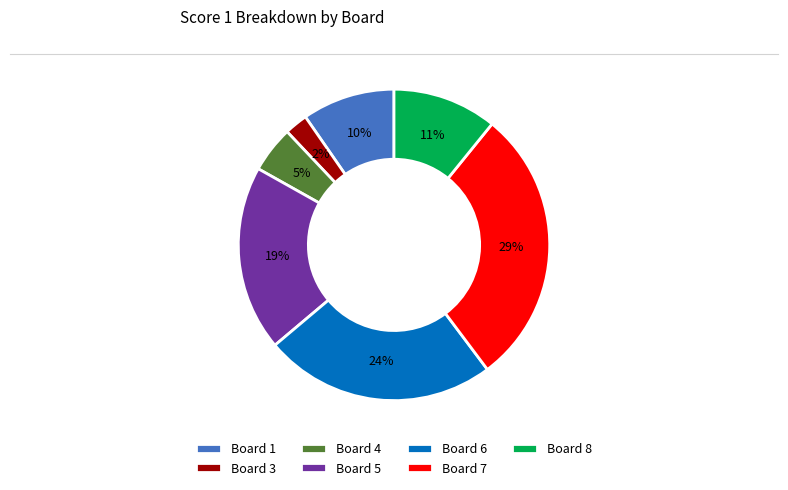

To the nearest percent, what is the difference between the largest and smallest slice percentages?

27%